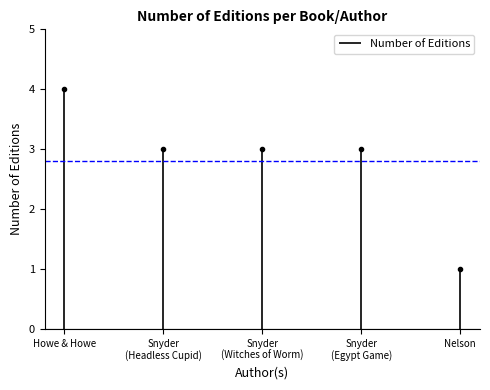

Where does the data first go above 3?

James Howe & Deborah Howe